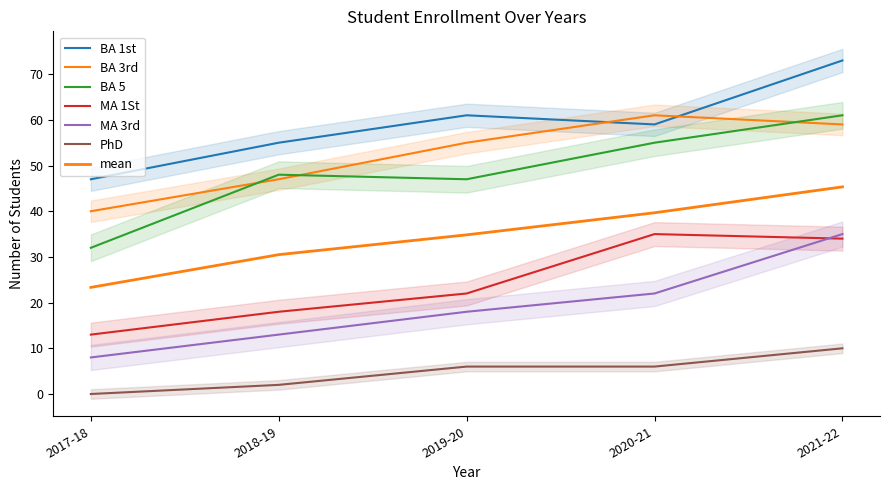

How many values in the BA 3rd series exceed 55?

2